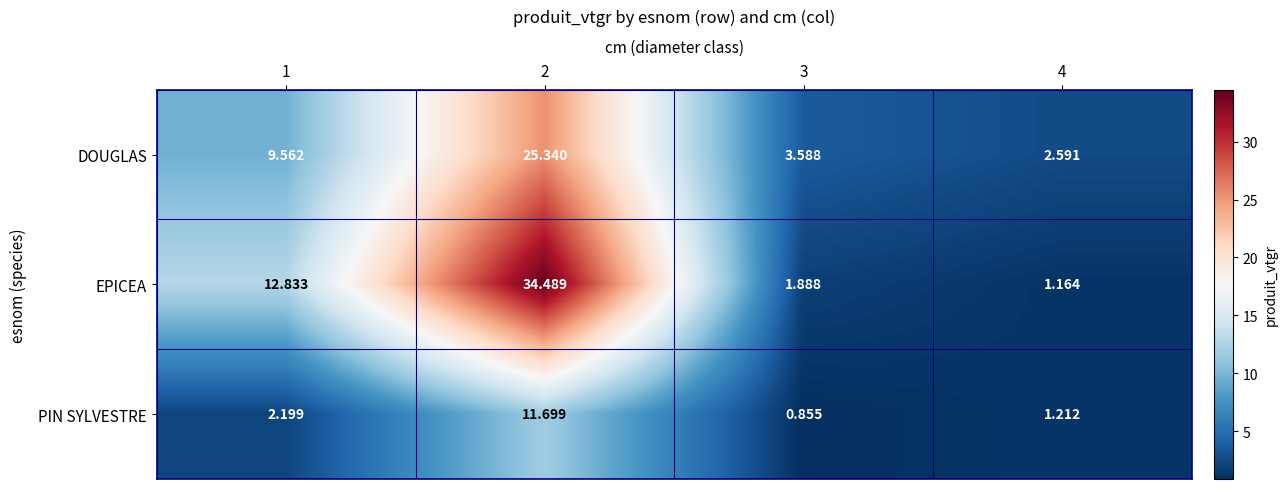

Which series has the largest total across all categories?

EPICEA